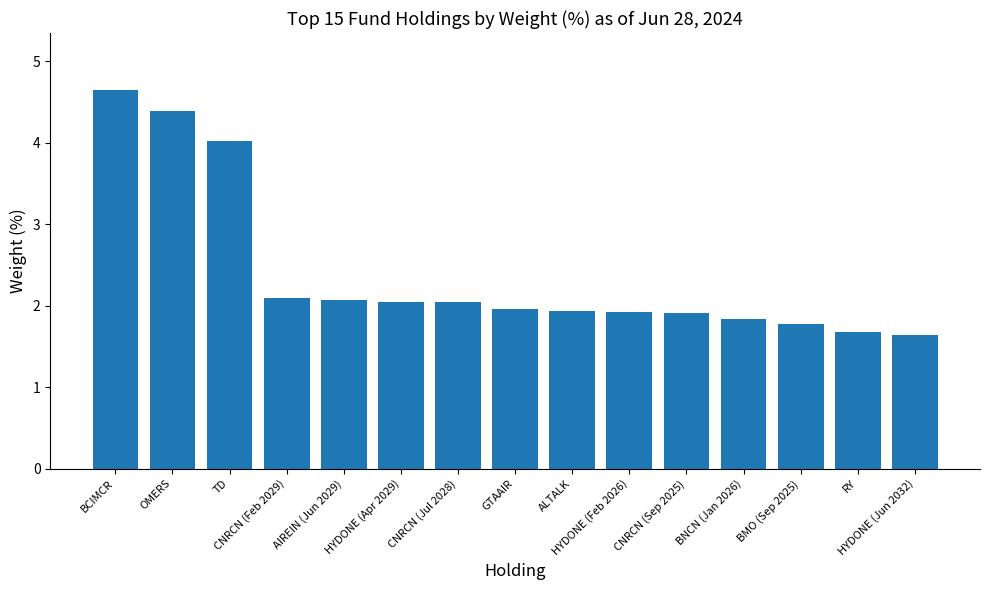

What is the maximum value shown in the chart?

4.7